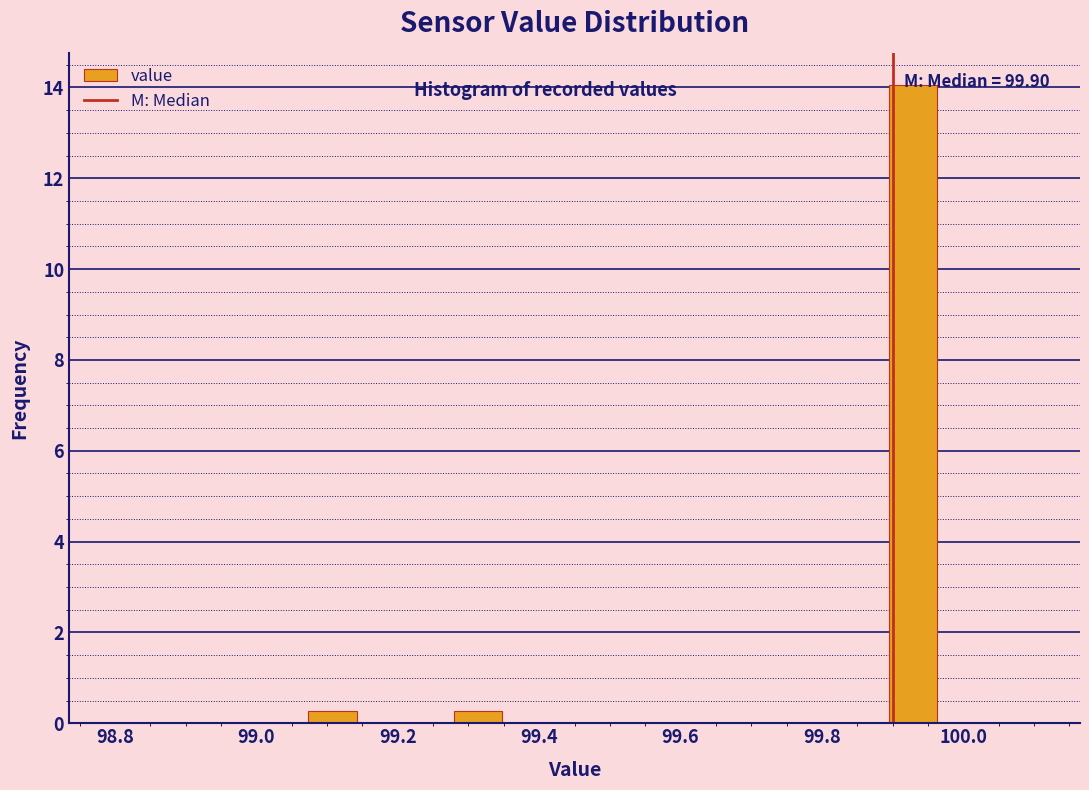

Read against the x-axis, roughly where is the centre of the tallest bar?

99.92